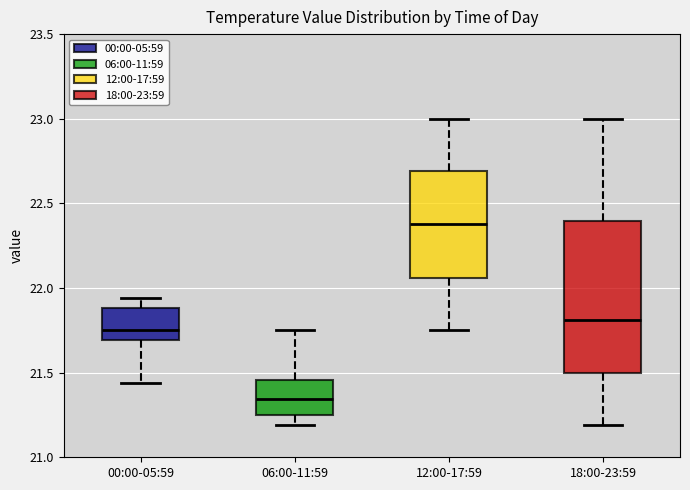

Comparing the boxes themselves (not the whiskers), which one is the tallest?

18:00-23:59